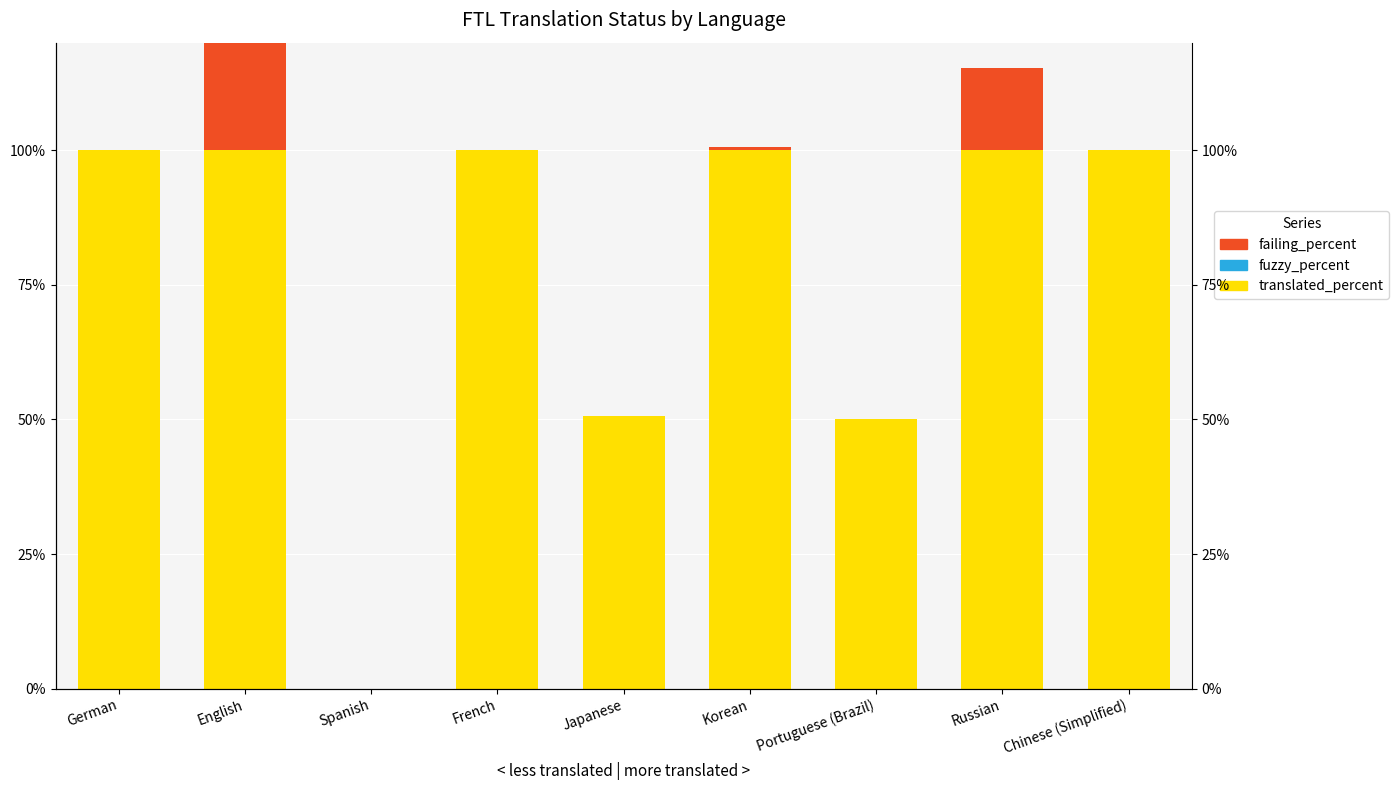

Reading right to left, extract all data points from this chart.

translated_percent: Chinese (Simplified)=100.0	Russian=100.0	Portuguese (Brazil)=50.0	Korean=100.0	Japanese=50.7	French=100.0	Spanish=0.0	English=100.0	German=100.0
failing_percent: Chinese (Simplified)=0.0	Russian=15.3	Portuguese (Brazil)=0.0	Korean=0.7	Japanese=0.0	French=0.0	Spanish=0.0	English=70.0	German=0.0
fuzzy_percent: Chinese (Simplified)=0.0	Russian=0.0	Portuguese (Brazil)=0.0	Korean=0.0	Japanese=0.0	French=0.0	Spanish=0.0	English=0.0	German=0.0